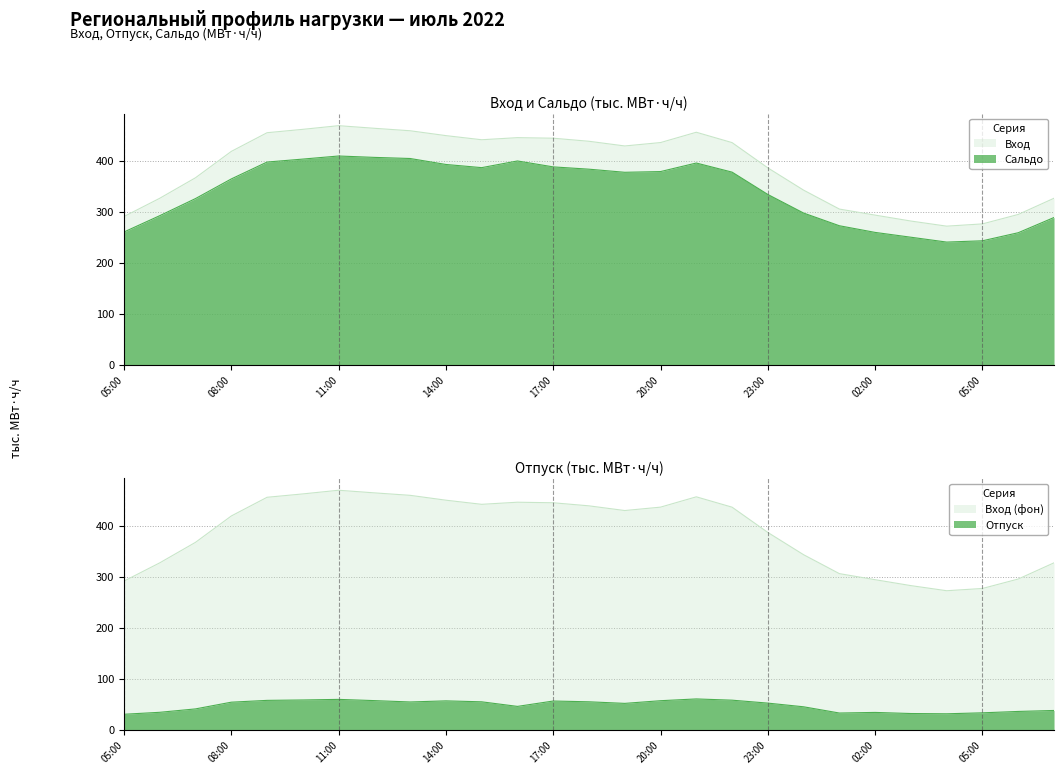

What is the label of the 16th point from the right?

16:00